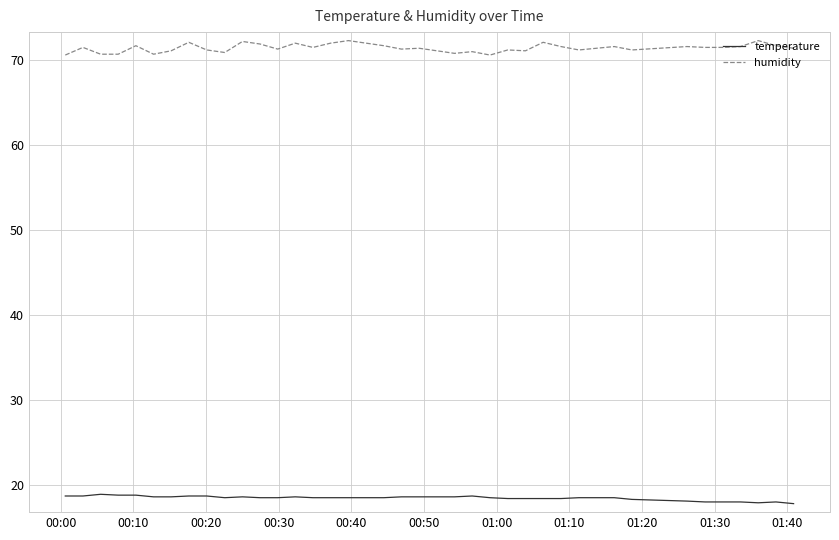

True or false: humidity and temperature cross at least once.

False